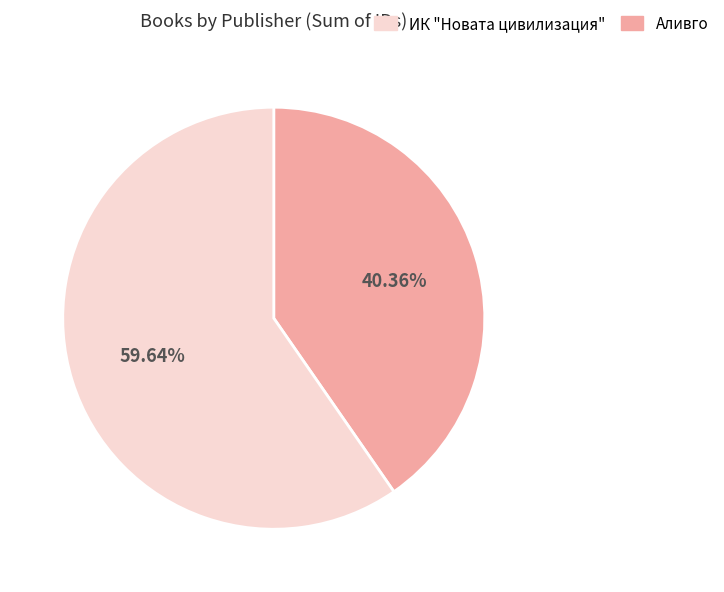

To the nearest percent, what is the average slice percentage?

50%